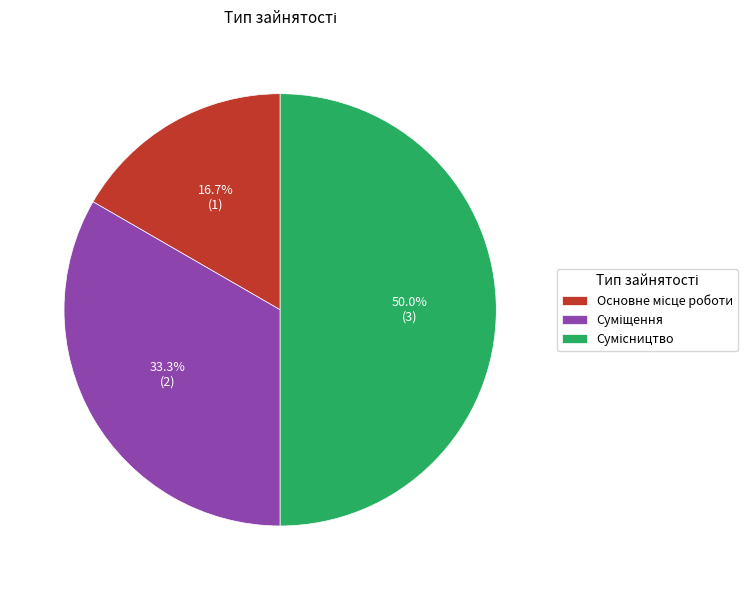

How many slices are in this pie chart?

3